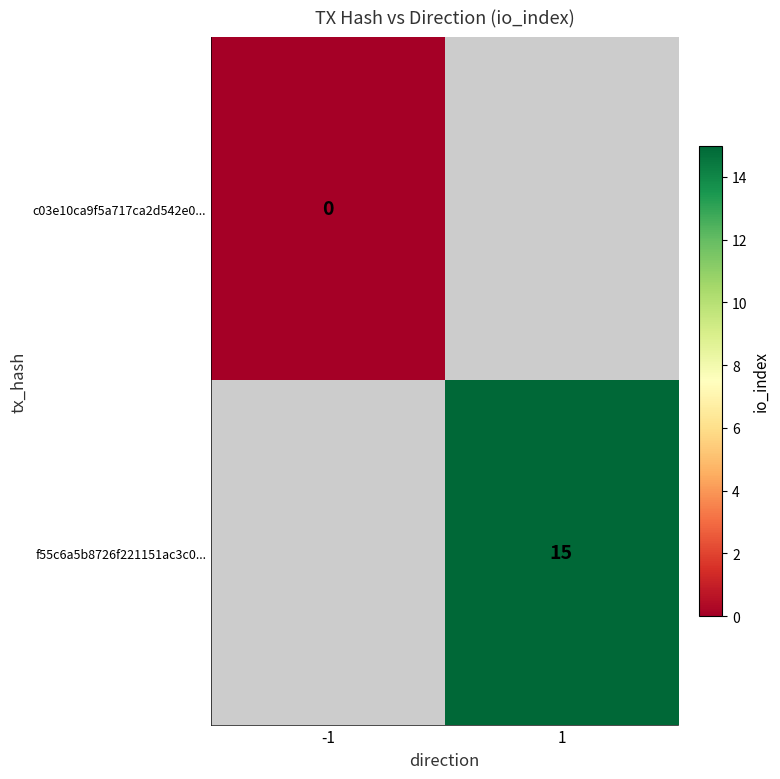

The value of f55c6a5b8726f221151ac3c0... at 1 is 15. True or false?

True